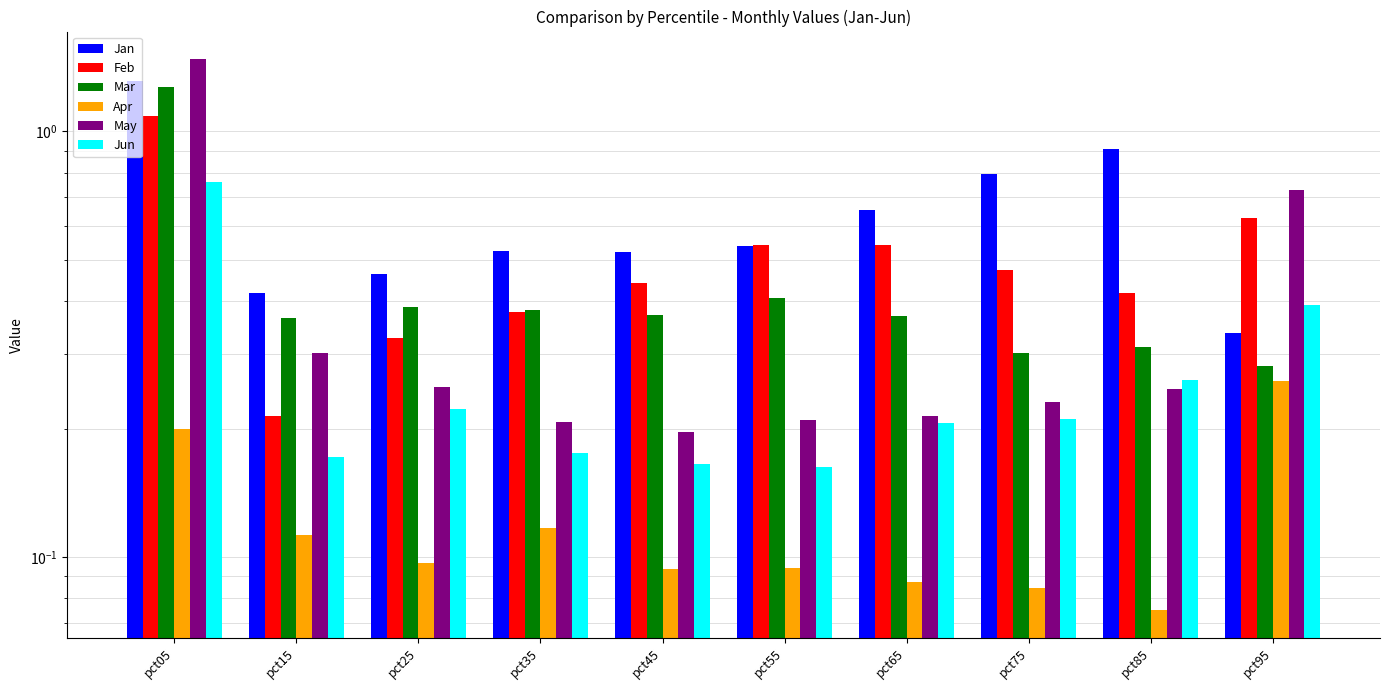

Reading left to right, what are all the values shown in this chart?

Jan: pct05=1.3	pct15=0.4	pct25=0.5	pct35=0.5	pct45=0.5	pct55=0.5	pct65=0.7	pct75=0.8	pct85=0.9	pct95=0.3
Feb: pct05=1.1	pct15=0.2	pct25=0.3	pct35=0.4	pct45=0.4	pct55=0.5	pct65=0.5	pct75=0.5	pct85=0.4	pct95=0.6
Mar: pct05=1.3	pct15=0.4	pct25=0.4	pct35=0.4	pct45=0.4	pct55=0.4	pct65=0.4	pct75=0.3	pct85=0.3	pct95=0.3
Apr: pct05=0.2	pct15=0.1	pct25=0.1	pct35=0.1	pct45=0.1	pct55=0.1	pct65=0.1	pct75=0.1	pct85=0.1	pct95=0.3
May: pct05=1.5	pct15=0.3	pct25=0.3	pct35=0.2	pct45=0.2	pct55=0.2	pct65=0.2	pct75=0.2	pct85=0.2	pct95=0.7
Jun: pct05=0.8	pct15=0.2	pct25=0.2	pct35=0.2	pct45=0.2	pct55=0.2	pct65=0.2	pct75=0.2	pct85=0.3	pct95=0.4